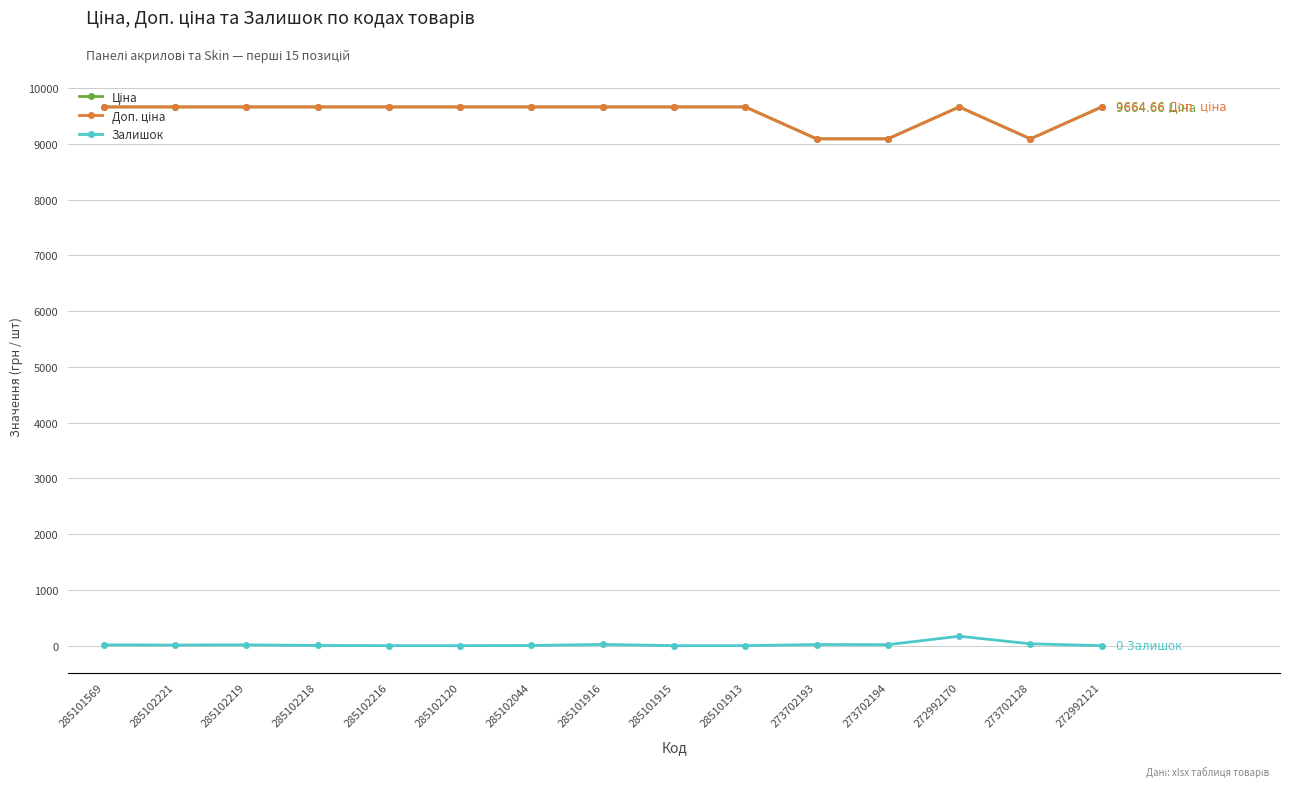

Where is Доп. ціна nearest to the value 9378?

273702193